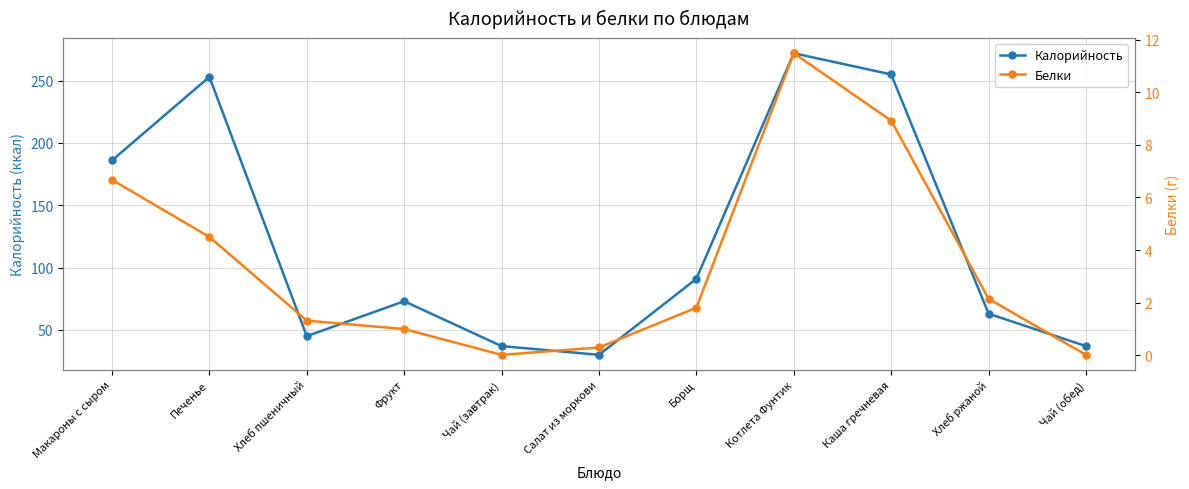

List the labels in order of Белки value, largest first.

Котлета Фунтик, Каша гречневая, Макароны с сыром, Печенье, Хлеб ржаной, Борщ, Хлеб пшеничный, Фрукт, Салат из моркови, Чай (завтрак), Чай (обед)